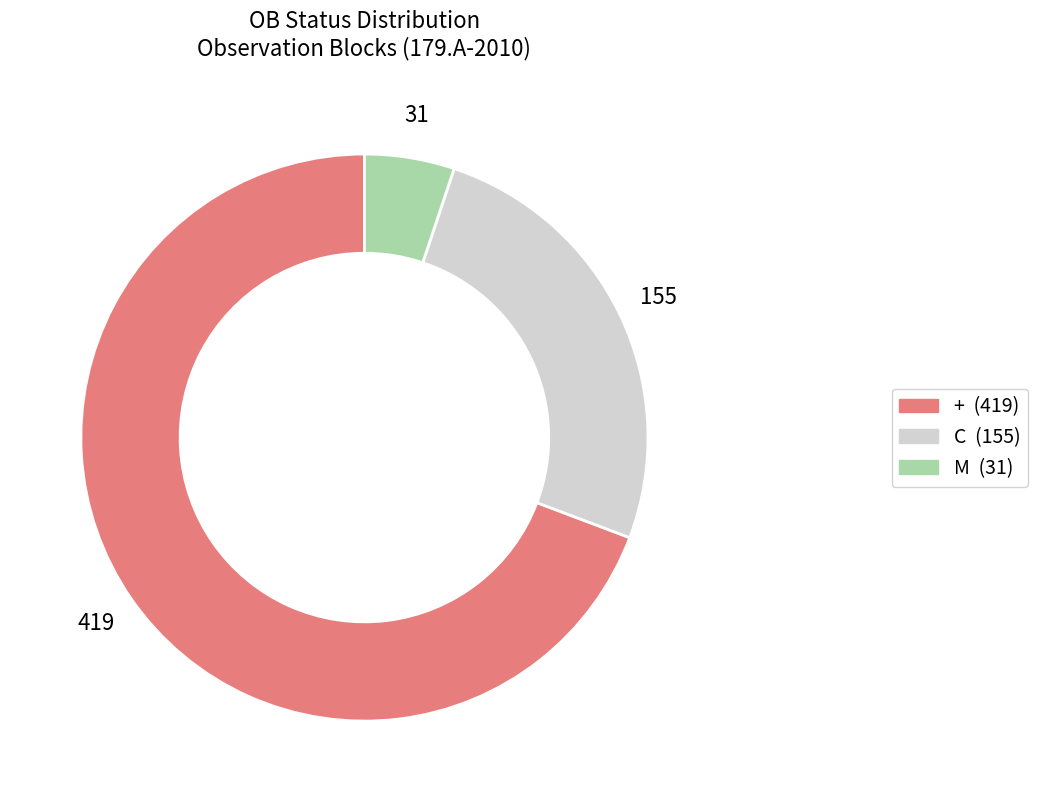

Does any single category account for the majority?

Yes